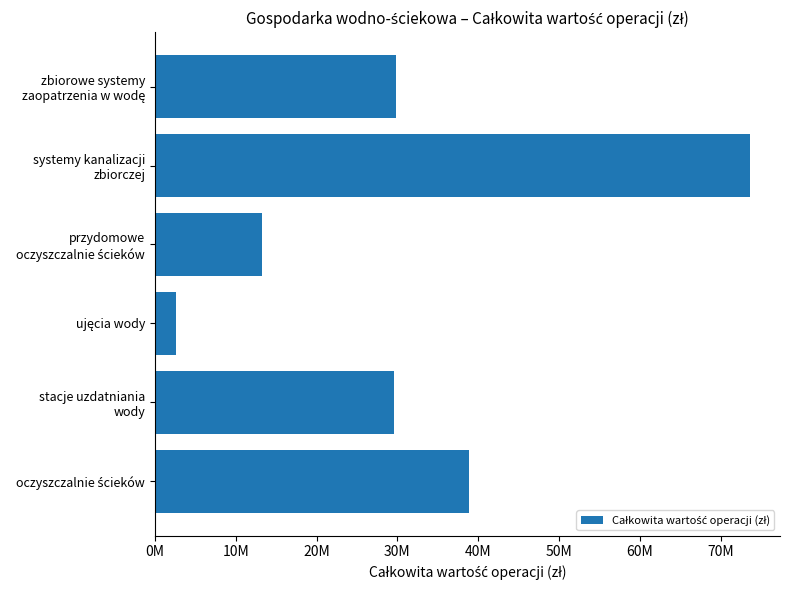

Are the bars horizontal?

Yes